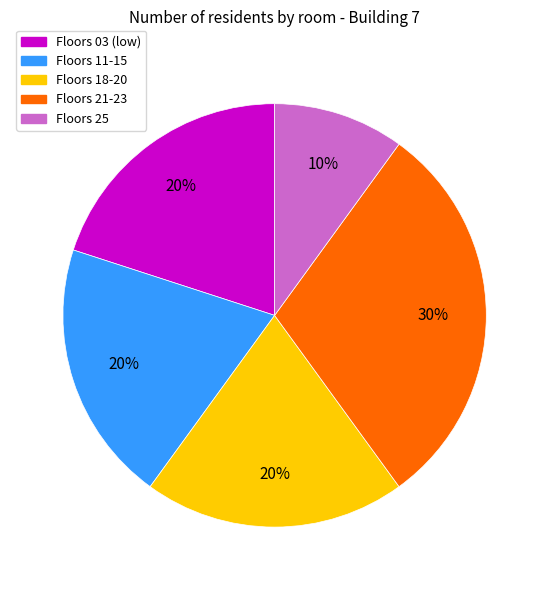

Does any single category account for the majority?

No